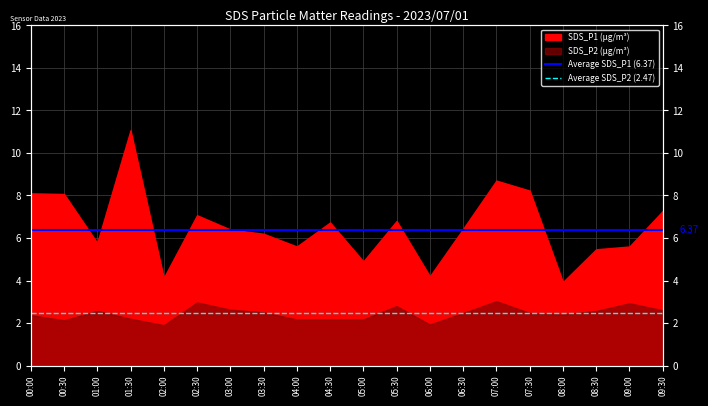

What is the highest value of the Average SDS_P1 (6.37) series?

6.4